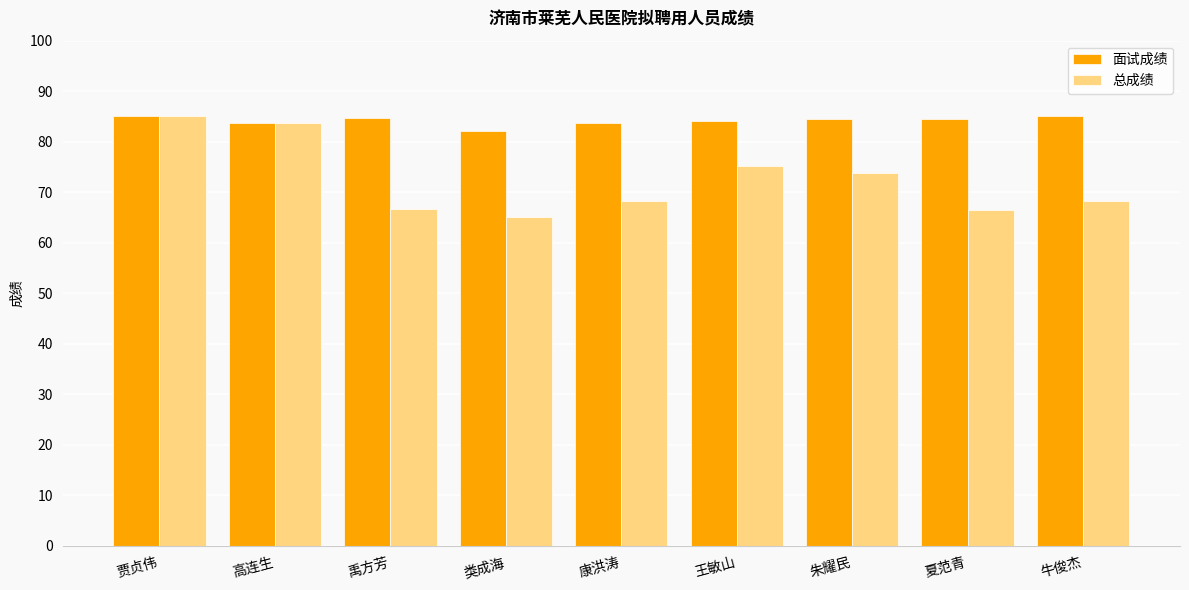

How many series are shown in this chart?

2